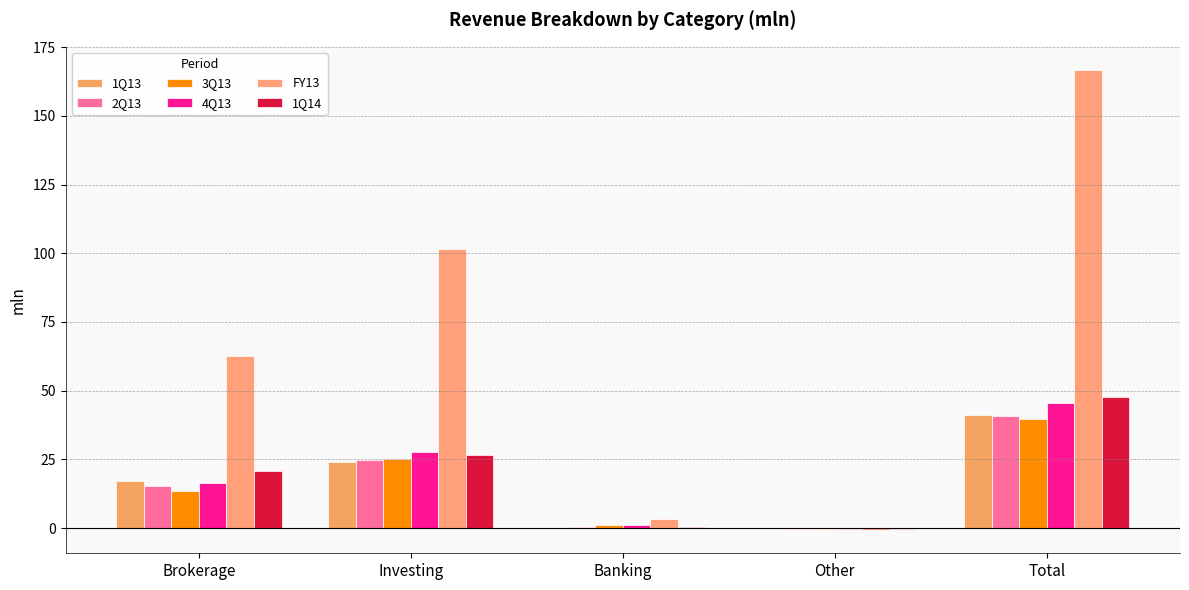

What position from the left is Banking?

3